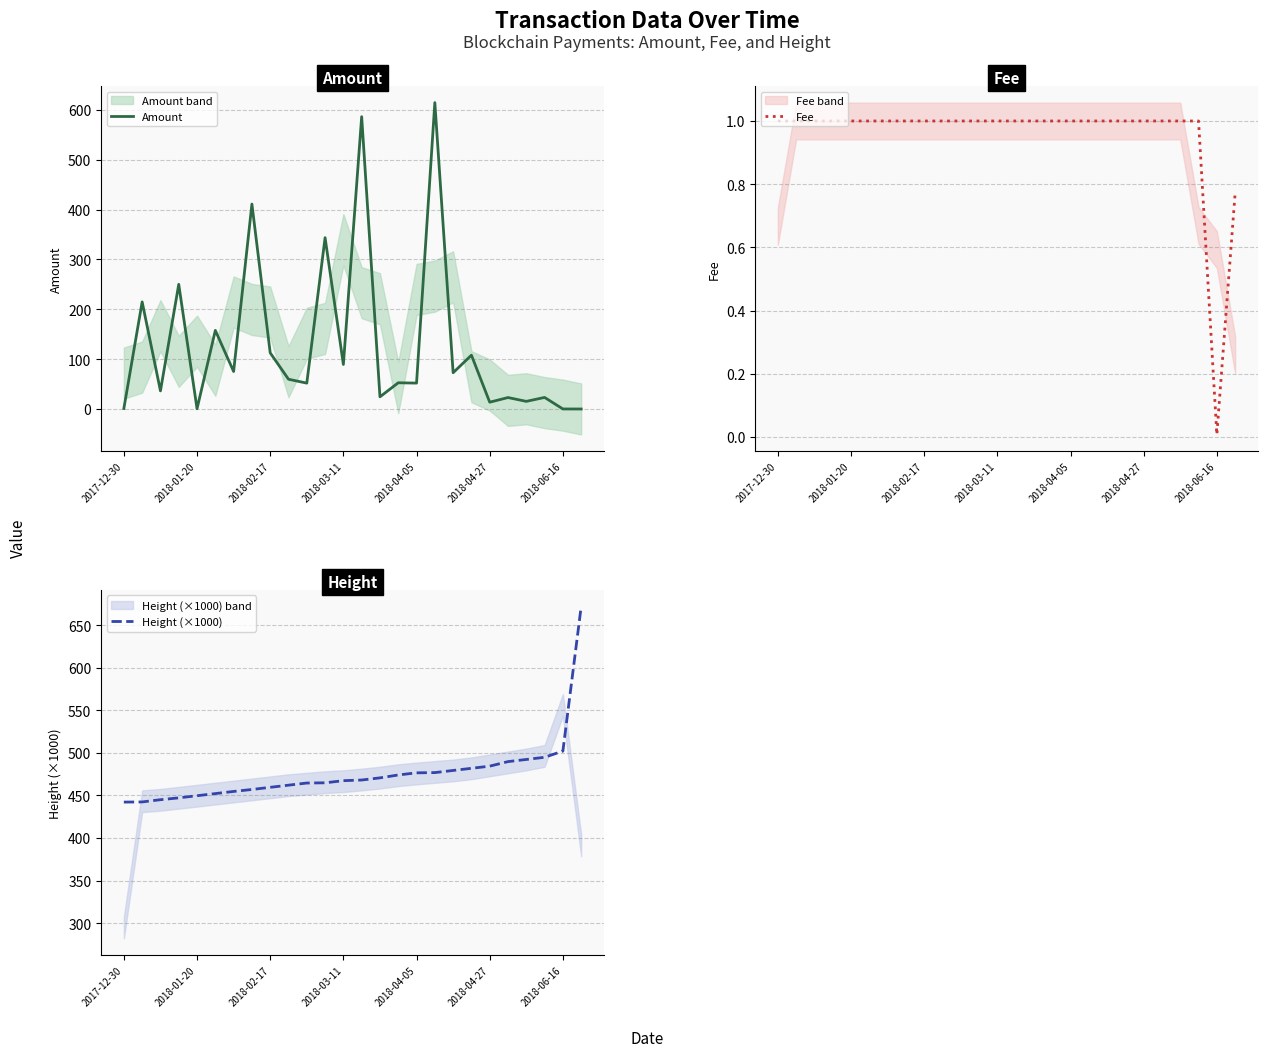

Is it true that Amount equals 51.9 at 2018-04-05?

True